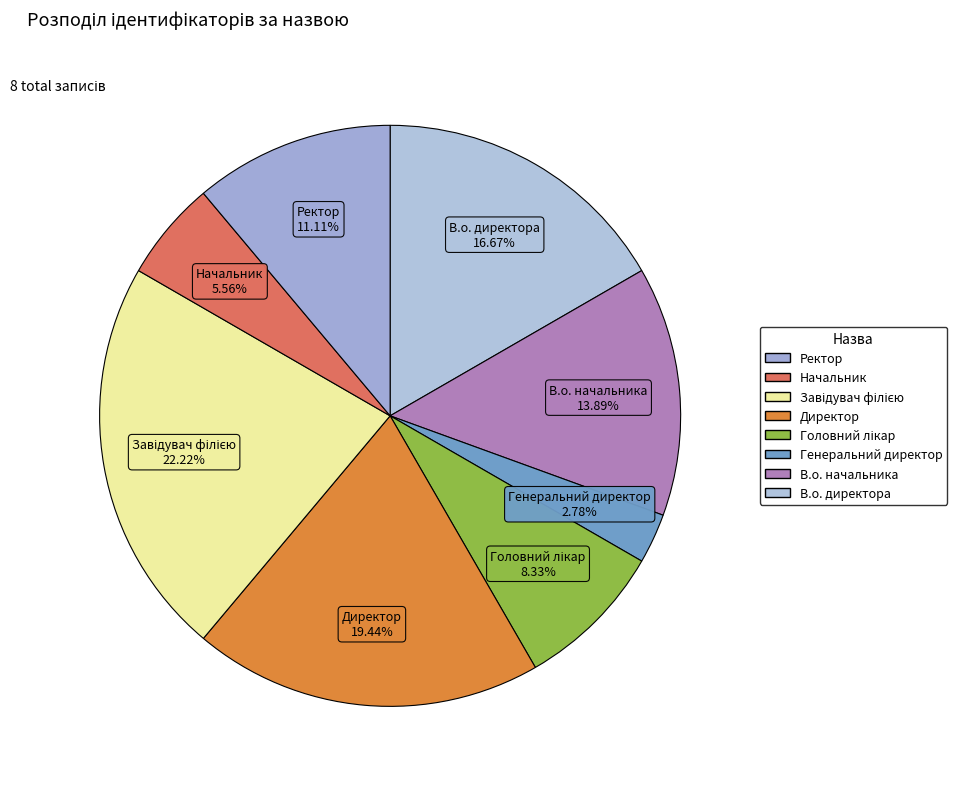

To the nearest percent, what portion does Начальник represent?

6%